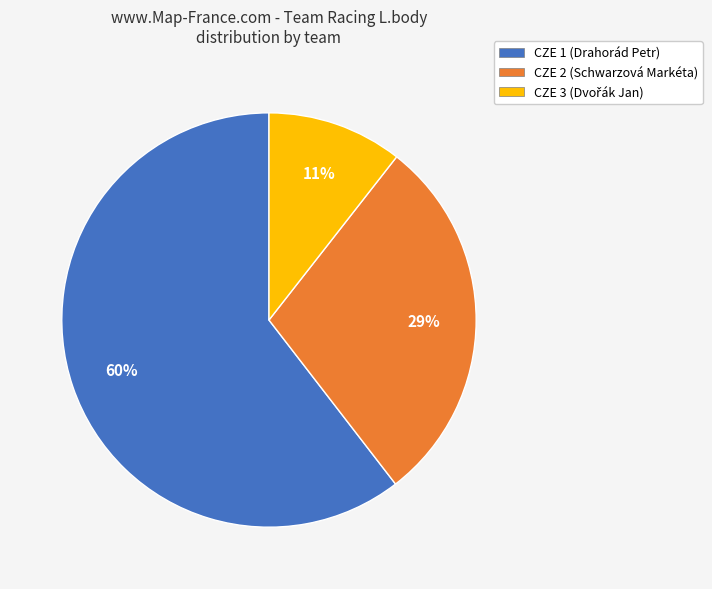

What is the ratio of the value at CZE 3 to the value at CZE 1?

0.2